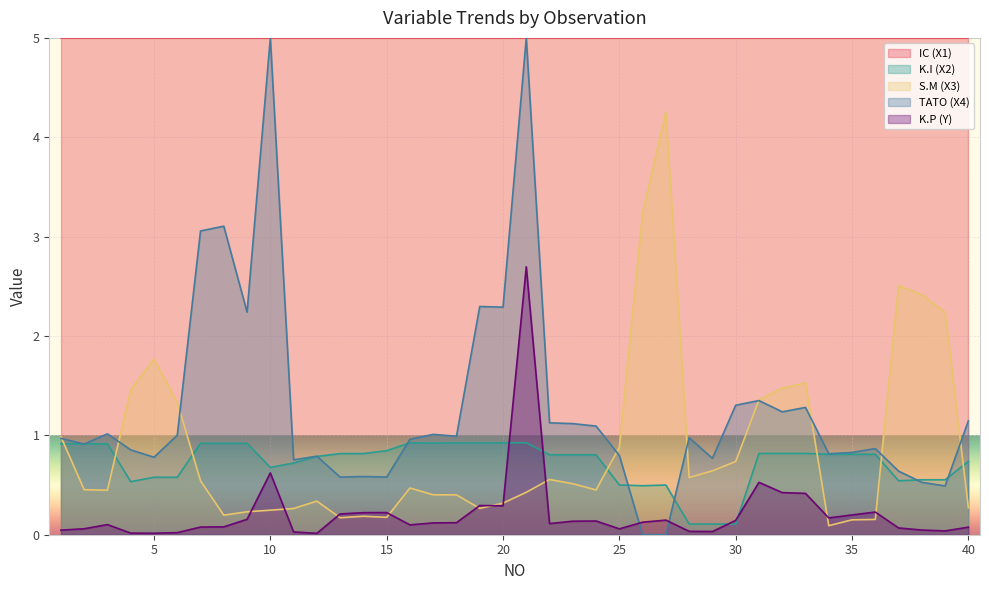

What is the sum of all K.P (Y) values?

8.6